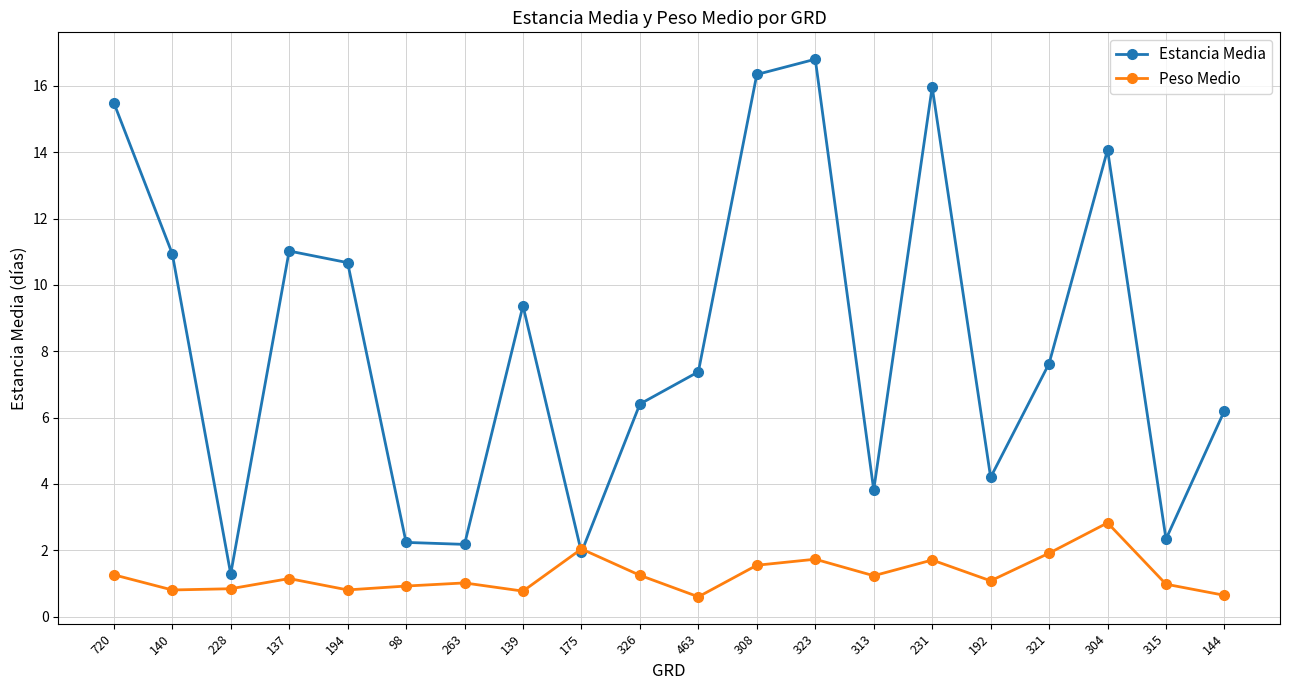

What is the difference between the maximum and minimum values in the Estancia Media series?

15.5